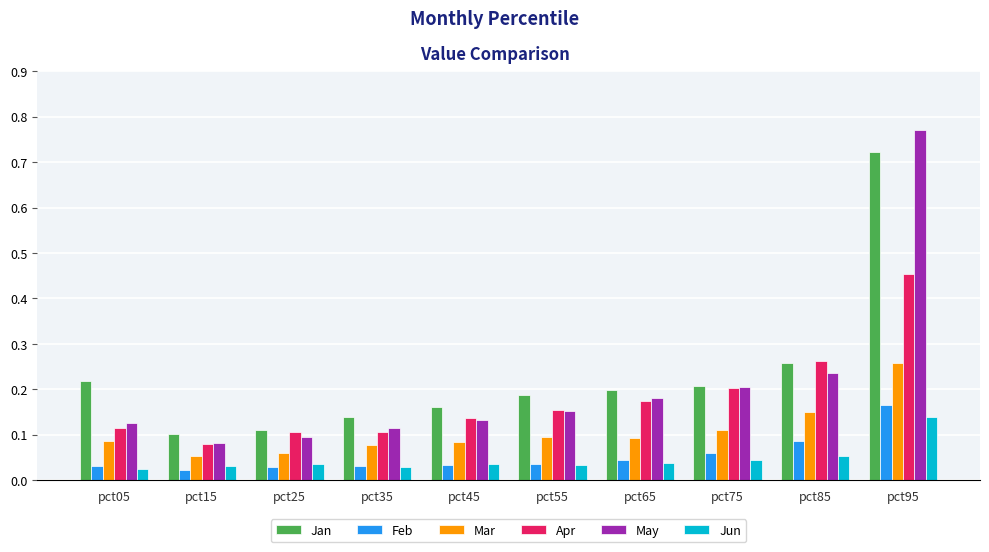

Which series has the widest spread of values?

May